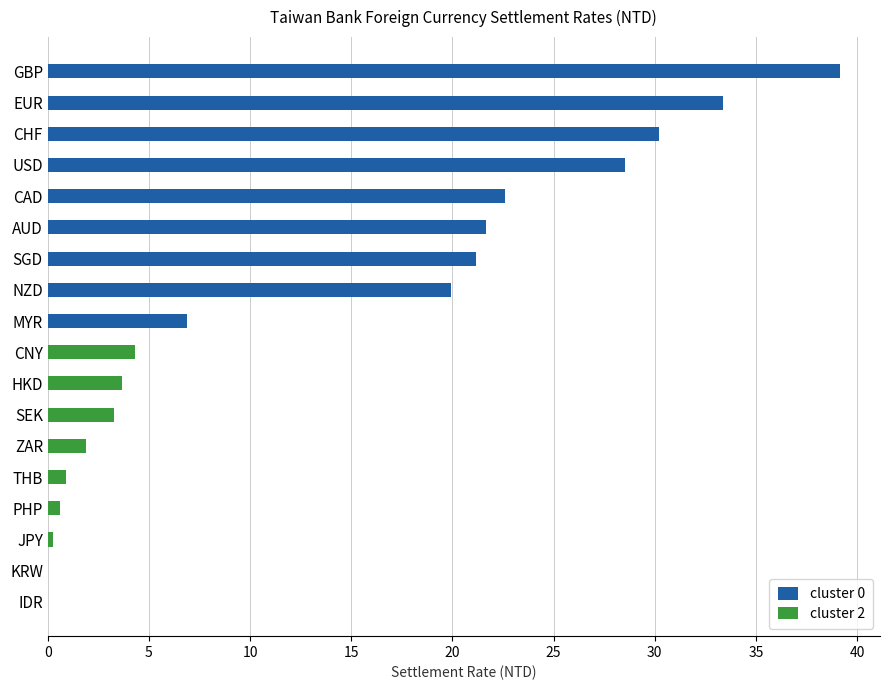

Which series has the widest spread of values?

cluster 0